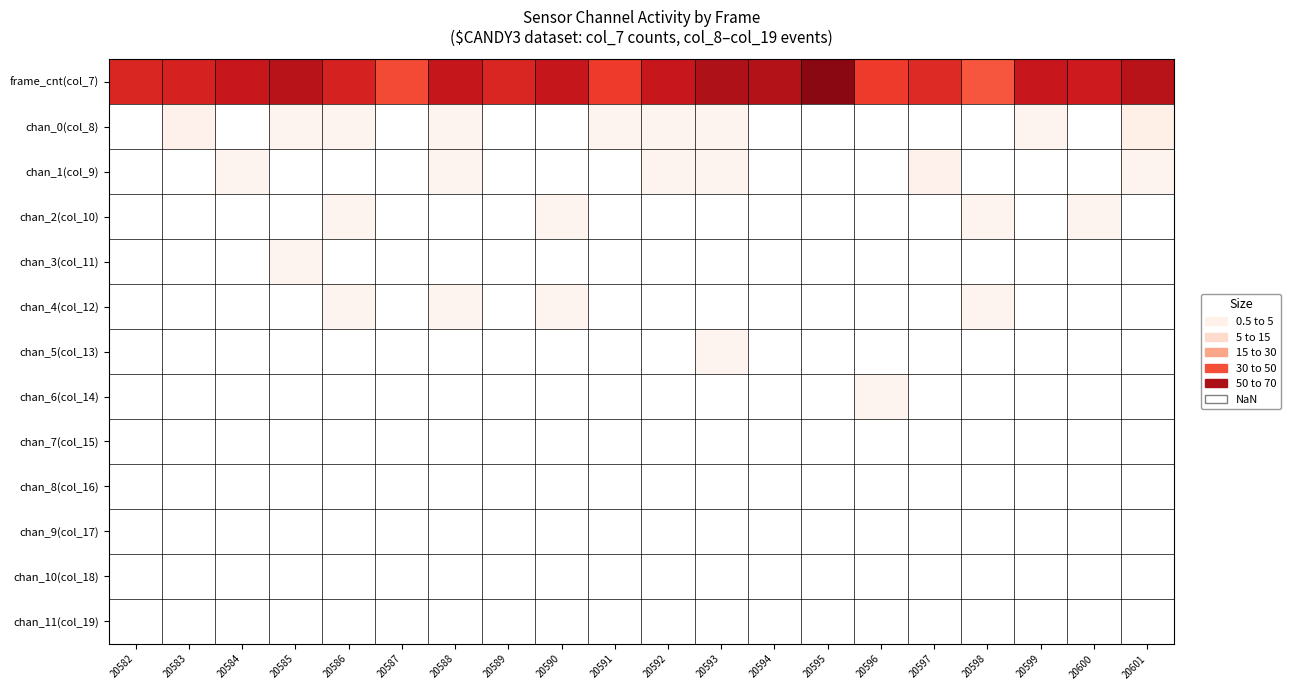

Reading left to right, extract all data points from this chart.

frame_cnt(col_7): 20582=49	20583=50	20584=53	20585=57	20586=50	20587=41	20588=54	20589=49	20590=54	20591=44	20592=53	20593=59	20594=58	20595=65	20596=44	20597=48	20598=39	20599=53	20600=52	20601=57
chan_0(col_8): 20582=0	20583=2	20584=0	20585=1	20586=1	20587=0	20588=1	20589=0	20590=0	20591=1	20592=1	20593=1	20594=0	20595=0	20596=0	20597=0	20598=0	20599=1	20600=0	20601=3
chan_1(col_9): 20582=0	20583=0	20584=1	20585=0	20586=0	20587=0	20588=1	20589=0	20590=0	20591=0	20592=1	20593=1	20594=0	20595=0	20596=0	20597=2	20598=0	20599=0	20600=0	20601=1
chan_2(col_10): 20582=0	20583=0	20584=0	20585=0	20586=1	20587=0	20588=0	20589=0	20590=1	20591=0	20592=0	20593=0	20594=0	20595=0	20596=0	20597=0	20598=1	20599=0	20600=1	20601=0
chan_3(col_11): 20582=0	20583=0	20584=0	20585=1	20586=0	20587=0	20588=0	20589=0	20590=0	20591=0	20592=0	20593=0	20594=0	20595=0	20596=0	20597=0	20598=0	20599=0	20600=0	20601=0
chan_4(col_12): 20582=0	20583=0	20584=0	20585=0	20586=1	20587=0	20588=1	20589=0	20590=1	20591=0	20592=0	20593=0	20594=0	20595=0	20596=0	20597=0	20598=1	20599=0	20600=0	20601=0
chan_5(col_13): 20582=0	20583=0	20584=0	20585=0	20586=0	20587=0	20588=0	20589=0	20590=0	20591=0	20592=0	20593=1	20594=0	20595=0	20596=0	20597=0	20598=0	20599=0	20600=0	20601=0
chan_6(col_14): 20582=0	20583=0	20584=0	20585=0	20586=0	20587=0	20588=0	20589=0	20590=0	20591=0	20592=0	20593=0	20594=0	20595=0	20596=1	20597=0	20598=0	20599=0	20600=0	20601=0
chan_7(col_15): 20582=0	20583=0	20584=0	20585=0	20586=0	20587=0	20588=0	20589=0	20590=0	20591=0	20592=0	20593=0	20594=0	20595=0	20596=0	20597=0	20598=0	20599=0	20600=0	20601=0
chan_8(col_16): 20582=0	20583=0	20584=0	20585=0	20586=0	20587=0	20588=0	20589=0	20590=0	20591=0	20592=0	20593=0	20594=0	20595=0	20596=0	20597=0	20598=0	20599=0	20600=0	20601=0
chan_9(col_17): 20582=0	20583=0	20584=0	20585=0	20586=0	20587=0	20588=0	20589=0	20590=0	20591=0	20592=0	20593=0	20594=0	20595=0	20596=0	20597=0	20598=0	20599=0	20600=0	20601=0
chan_10(col_18): 20582=0	20583=0	20584=0	20585=0	20586=0	20587=0	20588=0	20589=0	20590=0	20591=0	20592=0	20593=0	20594=0	20595=0	20596=0	20597=0	20598=0	20599=0	20600=0	20601=0
chan_11(col_19): 20582=0	20583=0	20584=0	20585=0	20586=0	20587=0	20588=0	20589=0	20590=0	20591=0	20592=0	20593=0	20594=0	20595=0	20596=0	20597=0	20598=0	20599=0	20600=0	20601=0